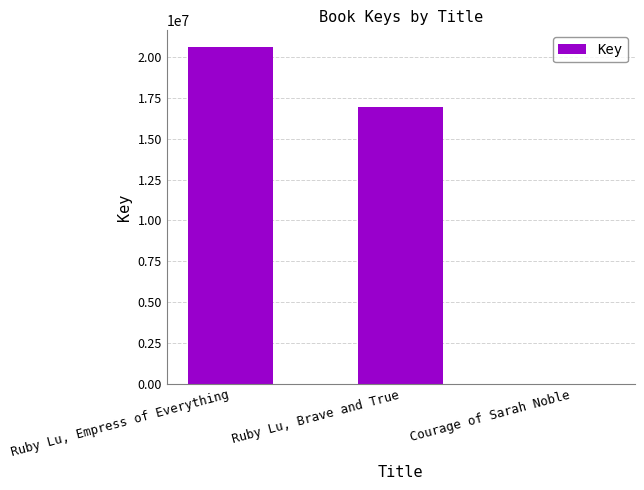

Reading left to right, list all the values displayed in this chart.

Ruby Lu, Empress of Everything=20611963	Ruby Lu, Brave and True=16974023	Courage of Sarah Noble=5167